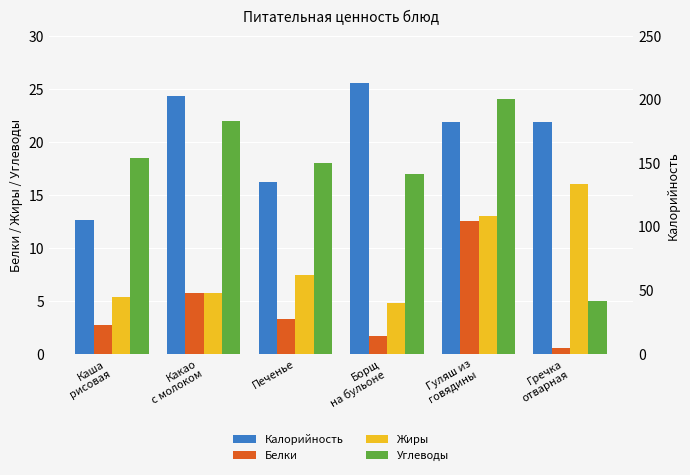

How many series are shown in this chart?

4